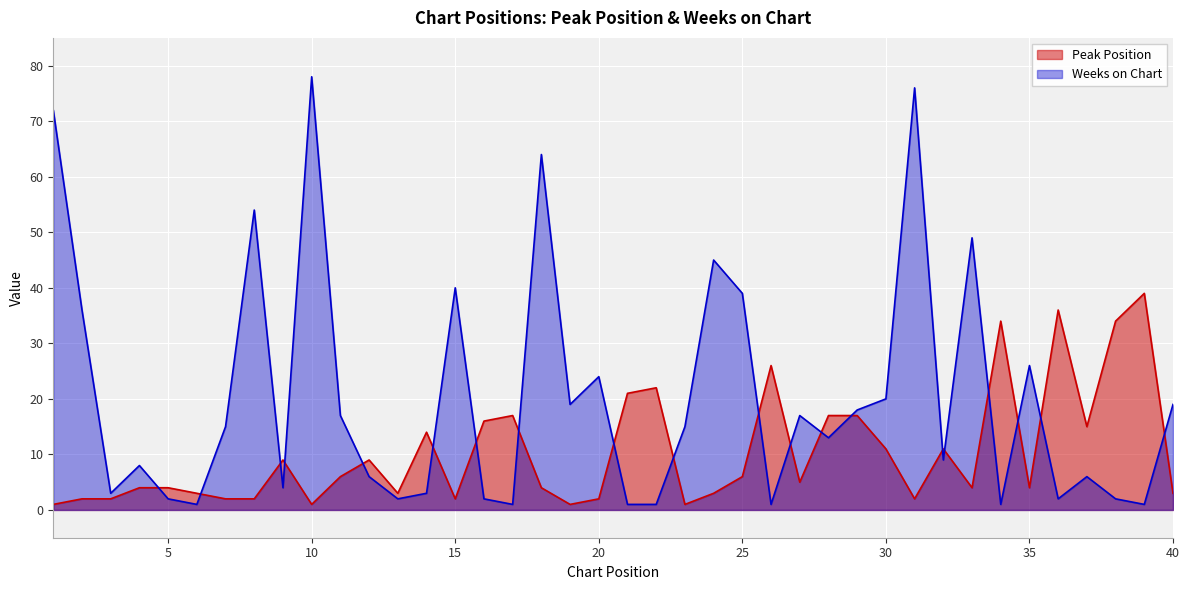

In Peak Position, how many points are higher than both neighbors (excluding endpoints)?

10